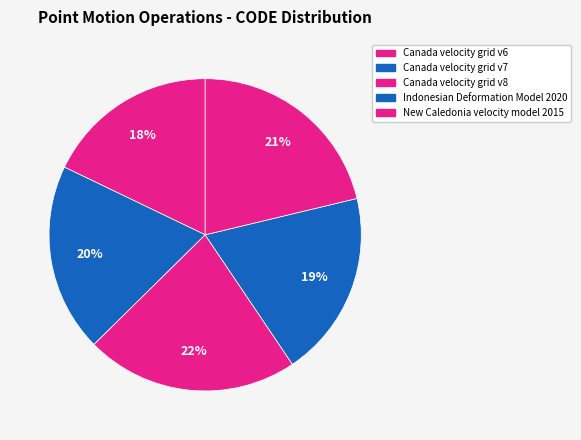

How many segments does this pie chart have?

5